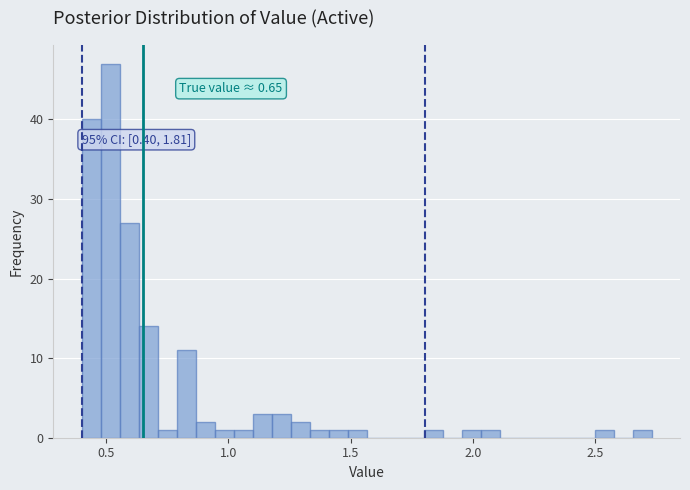

Around what value on the x-axis is the tallest bar? Give the approximate position of its centre, as read against the axis.

0.50